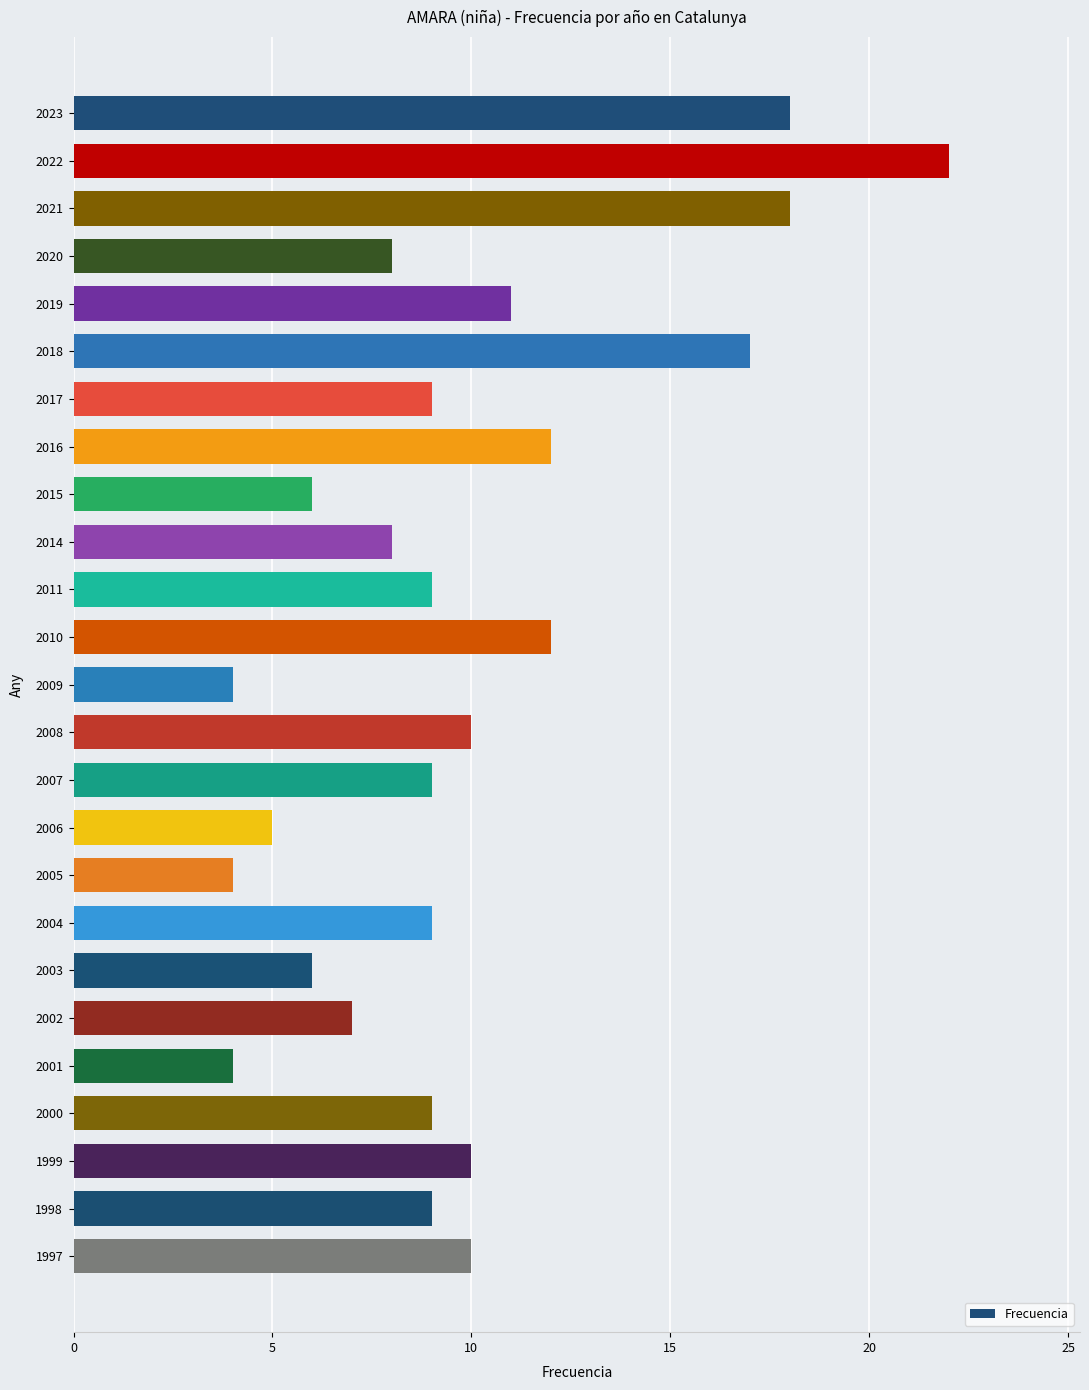

What is the ratio of the value at 2021 to the value at 2011?

2.0